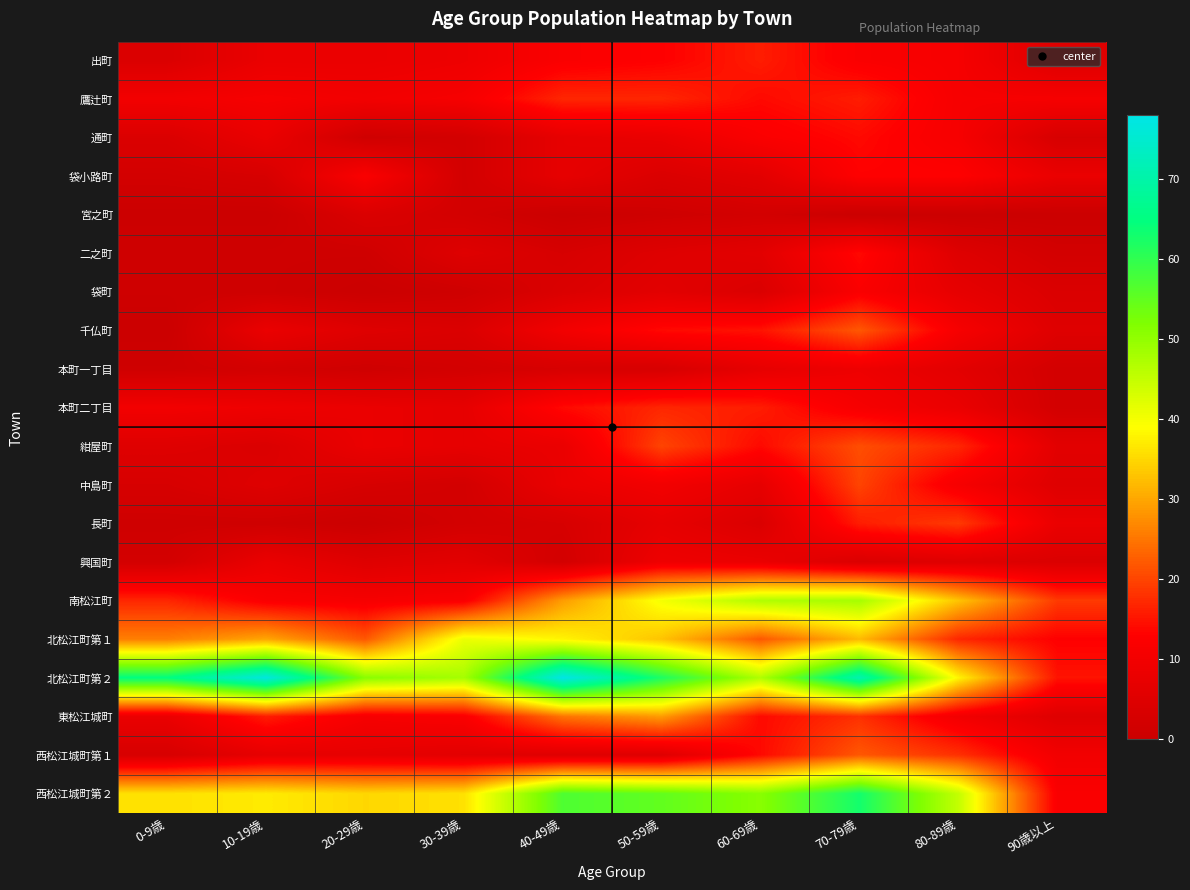

Reading left to right, transcribe all the data shown in this chart.

出町: 0-9歳=4	10-19歳=8	20-29歳=8	30-39歳=9	40-49歳=12	50-59歳=13	60-69歳=16	70-79歳=12	80-89歳=11	90歳以上=5
鷹辻町: 0-9歳=10	10-19歳=11	20-29歳=10	30-39歳=11	40-49歳=17	50-59歳=17	60-69歳=14	70-79歳=16	80-89歳=11	90歳以上=11
通町: 0-9歳=4	10-19歳=8	20-29歳=1	30-39歳=2	40-49歳=7	50-59歳=8	60-69歳=12	70-79歳=14	80-89歳=11	90歳以上=3
袋小路町: 0-9歳=2	10-19歳=3	20-29歳=12	30-39歳=2	40-49歳=7	50-59歳=4	60-69歳=6	70-79歳=13	80-89歳=13	90歳以上=8
宮之町: 0-9歳=0	10-19歳=0	20-29歳=4	30-39歳=2	40-49歳=0	50-59歳=1	60-69歳=2	70-79歳=0	80-89歳=0	90歳以上=0
二之町: 0-9歳=1	10-19歳=1	20-29歳=1	30-39歳=5	40-49歳=3	50-59歳=5	60-69歳=6	70-79歳=14	80-89歳=5	90歳以上=2
袋町: 0-9歳=1	10-19歳=1	20-29歳=0	30-39歳=1	40-49歳=4	50-59歳=6	60-69歳=4	70-79歳=12	80-89歳=7	90歳以上=4
千仏町: 0-9歳=0	10-19歳=8	20-29歳=5	30-39歳=4	40-49歳=10	50-59歳=14	60-69歳=15	70-79歳=22	80-89歳=11	90歳以上=5
本町一丁目: 0-9歳=1	10-19歳=2	20-29歳=1	30-39歳=2	40-49歳=3	50-59歳=3	60-69歳=7	70-79歳=9	80-89歳=6	90歳以上=2
本町二丁目: 0-9歳=10	10-19歳=9	20-29歳=8	30-39歳=7	40-49歳=14	50-59歳=17	60-69歳=16	70-79歳=11	80-89歳=8	90歳以上=2
紺屋町: 0-9歳=5	10-19歳=4	20-29歳=8	30-39歳=7	40-49歳=8	50-59歳=20	60-69歳=14	70-79歳=21	80-89歳=17	90歳以上=6
中島町: 0-9歳=3	10-19歳=5	20-29歳=3	30-39歳=2	40-49歳=8	50-59歳=10	60-69歳=7	70-79歳=20	80-89歳=11	90歳以上=5
長町: 0-9歳=1	10-19歳=1	20-29歳=0	30-39歳=2	40-49歳=3	50-59歳=7	60-69歳=4	70-79歳=16	80-89歳=19	90歳以上=8
興国町: 0-9歳=2	10-19歳=8	20-29歳=5	30-39歳=6	40-49歳=2	50-59歳=9	60-69歳=8	70-79歳=4	80-89歳=5	90歳以上=4
南松江町: 0-9歳=17	10-19歳=12	20-29歳=11	30-39歳=12	40-49歳=29	50-59歳=40	60-69歳=47	70-79歳=48	80-89歳=33	90歳以上=19
北松江町第１: 0-9歳=26	10-19歳=30	20-29歳=22	30-39歳=41	40-49歳=38	50-59歳=33	60-69歳=22	70-79歳=32	80-89歳=17	90歳以上=13
北松江町第２: 0-9歳=65	10-19歳=77	20-29歳=51	30-39歳=48	40-49歳=78	50-59歳=62	60-69歳=47	70-79歳=71	80-89歳=38	90歳以上=15
東松江城町: 0-9歳=8	10-19歳=16	20-29歳=11	30-39歳=12	40-49歳=25	50-59歳=29	60-69歳=14	70-79歳=18	80-89歳=10	90歳以上=5
西松江城町第１: 0-9歳=3	10-19歳=7	20-29歳=7	30-39歳=6	40-49歳=5	50-59歳=5	60-69歳=14	70-79歳=22	80-89歳=18	90歳以上=10
西松江城町第２: 0-9歳=36	10-19歳=37	20-29歳=35	30-39歳=36	40-49歳=57	50-59歳=55	60-69歳=51	70-79歳=63	80-89歳=45	90歳以上=12